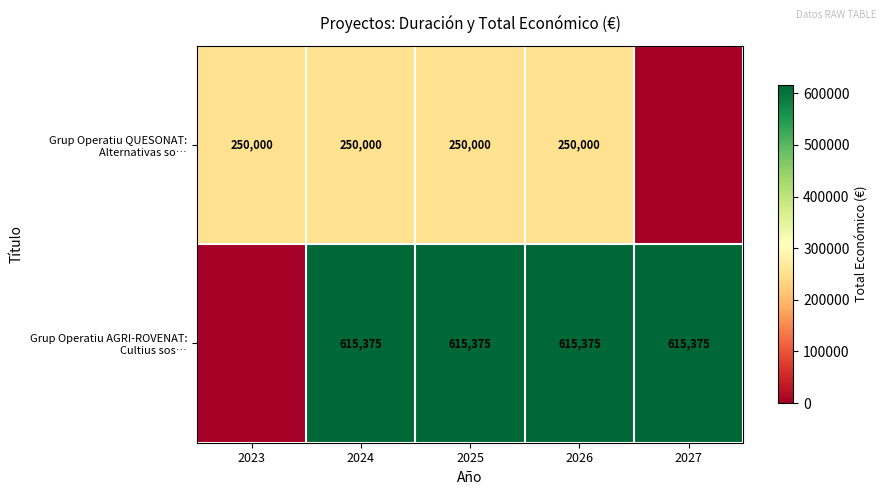

What is the average value of the Grup Operatiu QUESONAT: Alternativas so… series?

200000